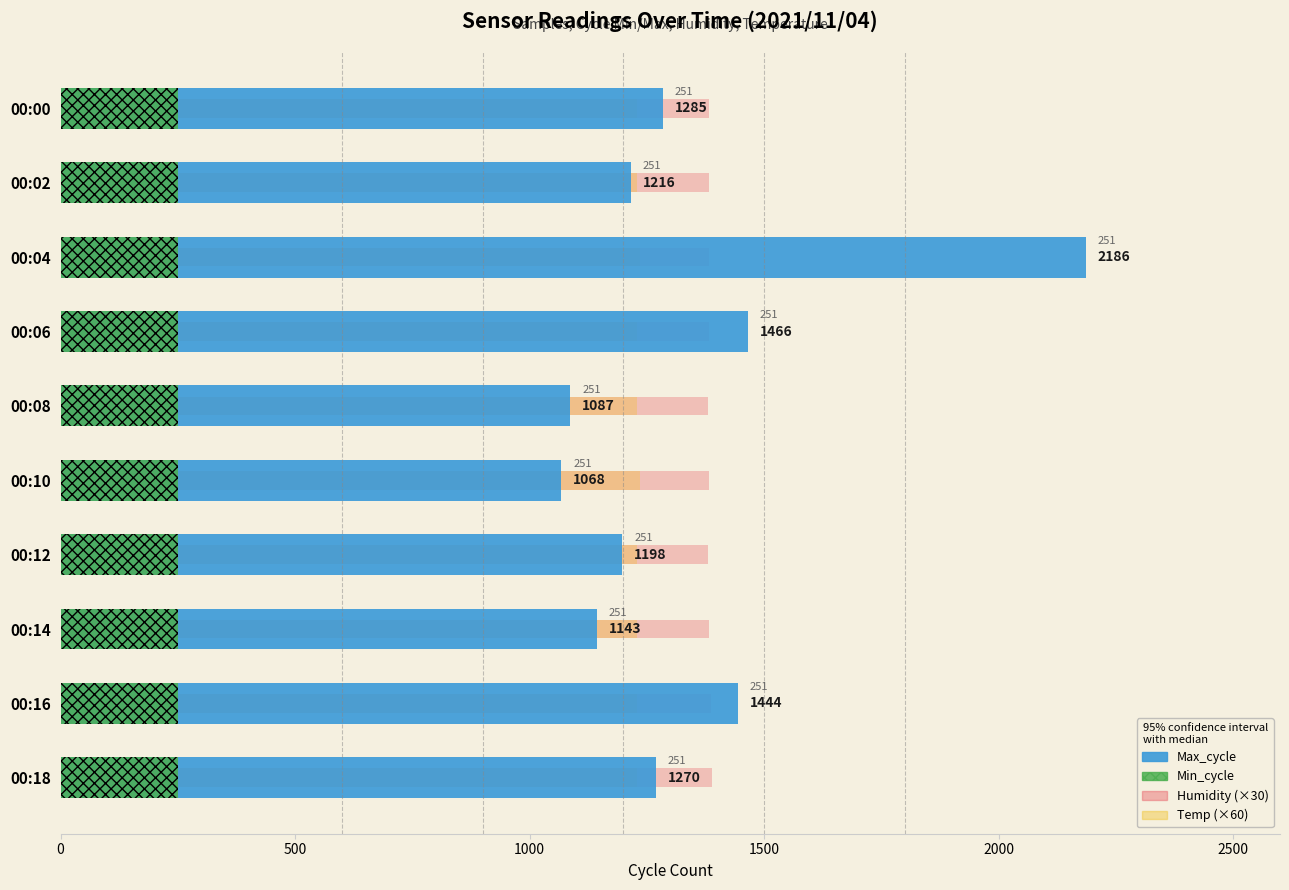

What are all the series names shown in the legend?

Humidity (×30), Temp (×60), Max_cycle, Min_cycle